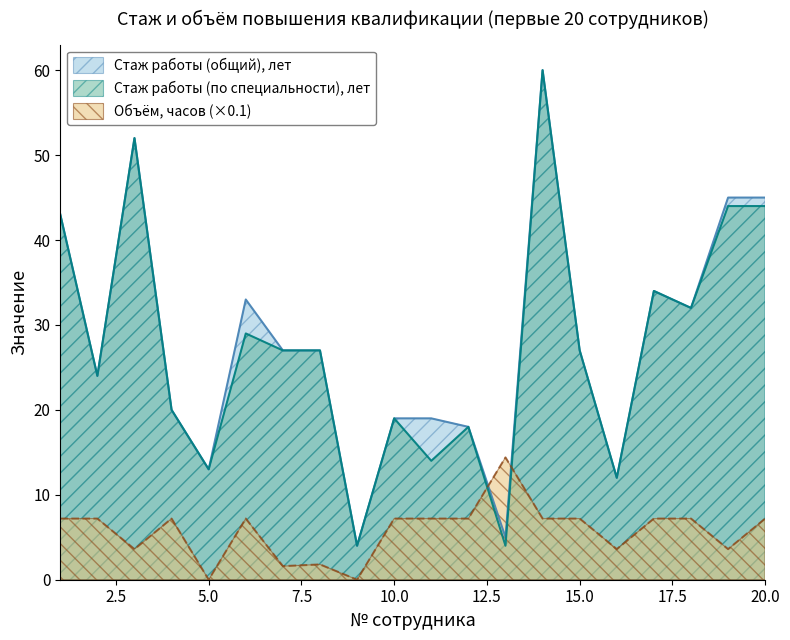

What is the difference between the Стаж работы (общий), лет values at 1 and 18?

11.0